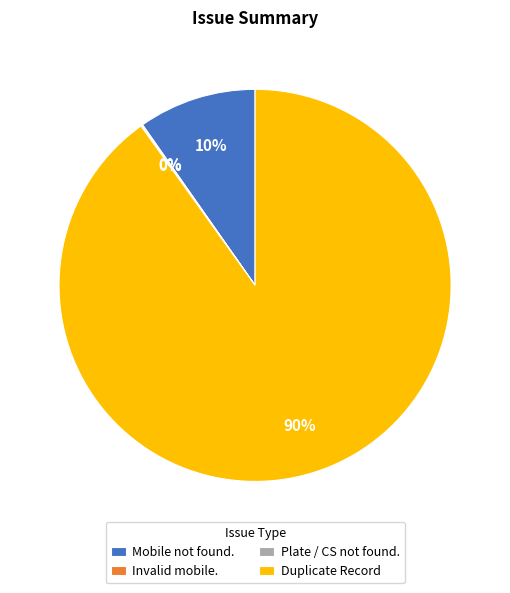

What is the majority slice?

Duplicate Record